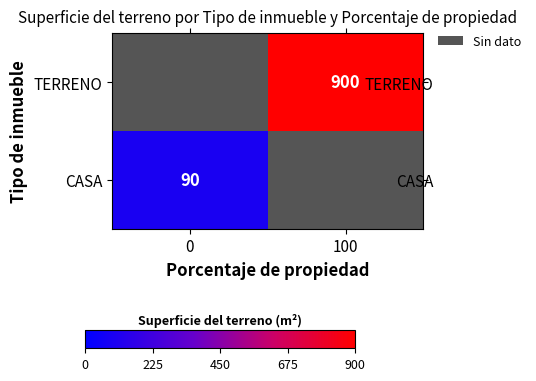

The value of CASA at 0 is 90. True or false?

True